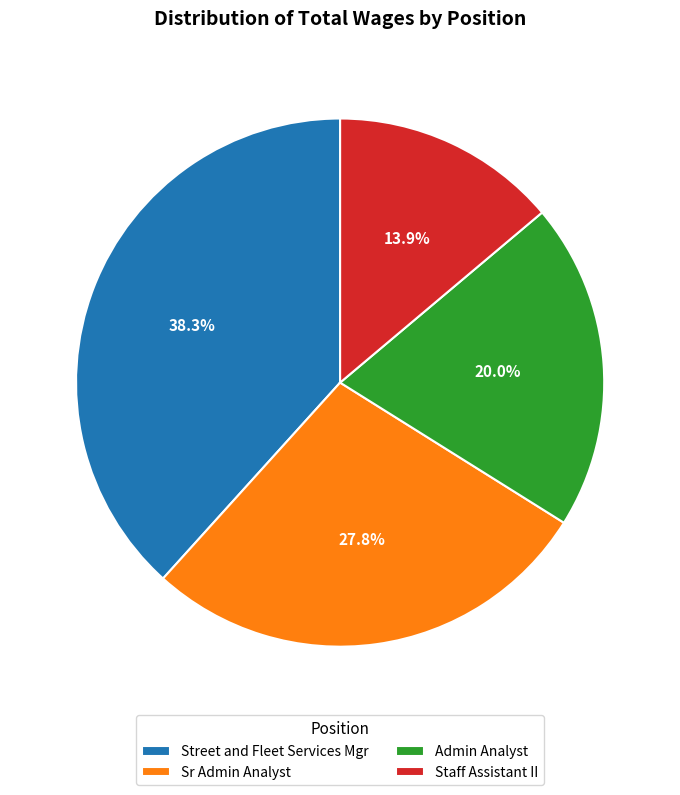

What is the ratio of the value at Sr Admin Analyst to the value at Staff Assistant II?

2.0